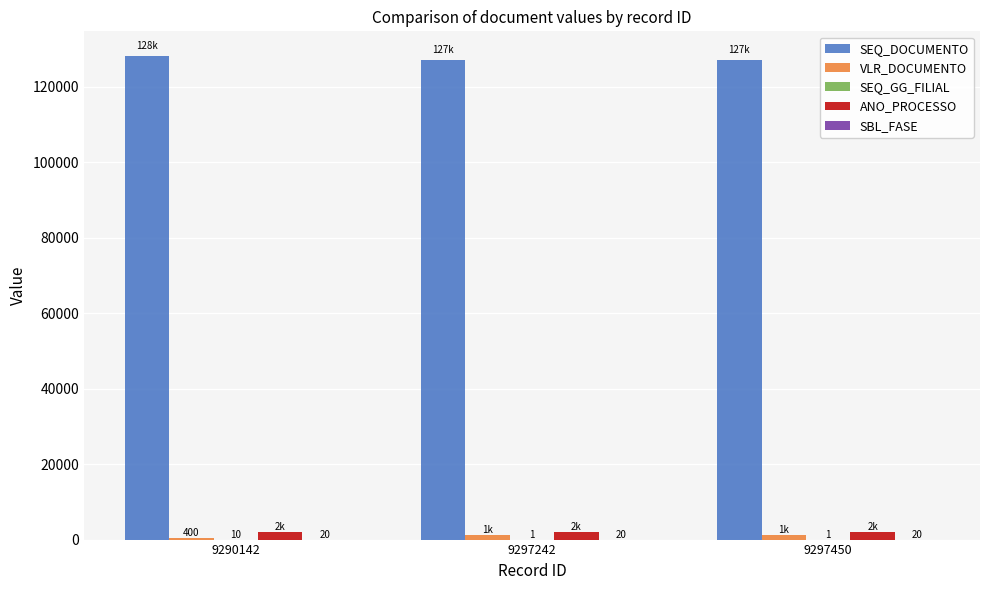

How many groups of bars are there?

3